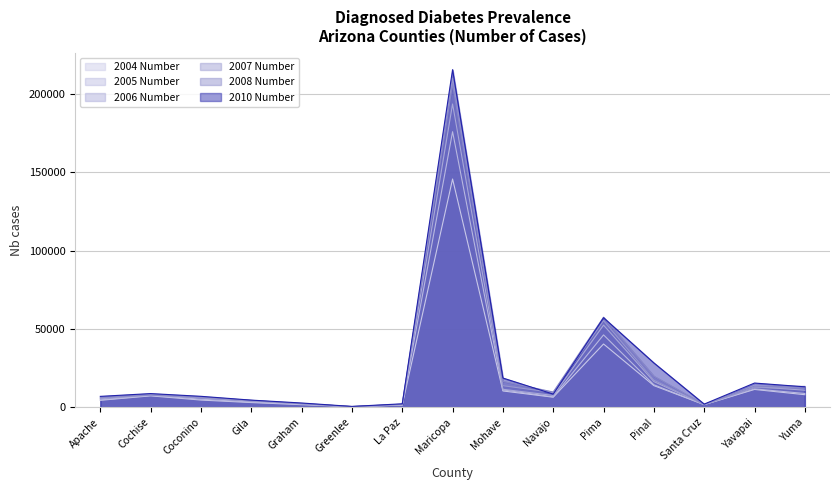

The value of 2004 Number at Mohave is 18668. True or false?

False